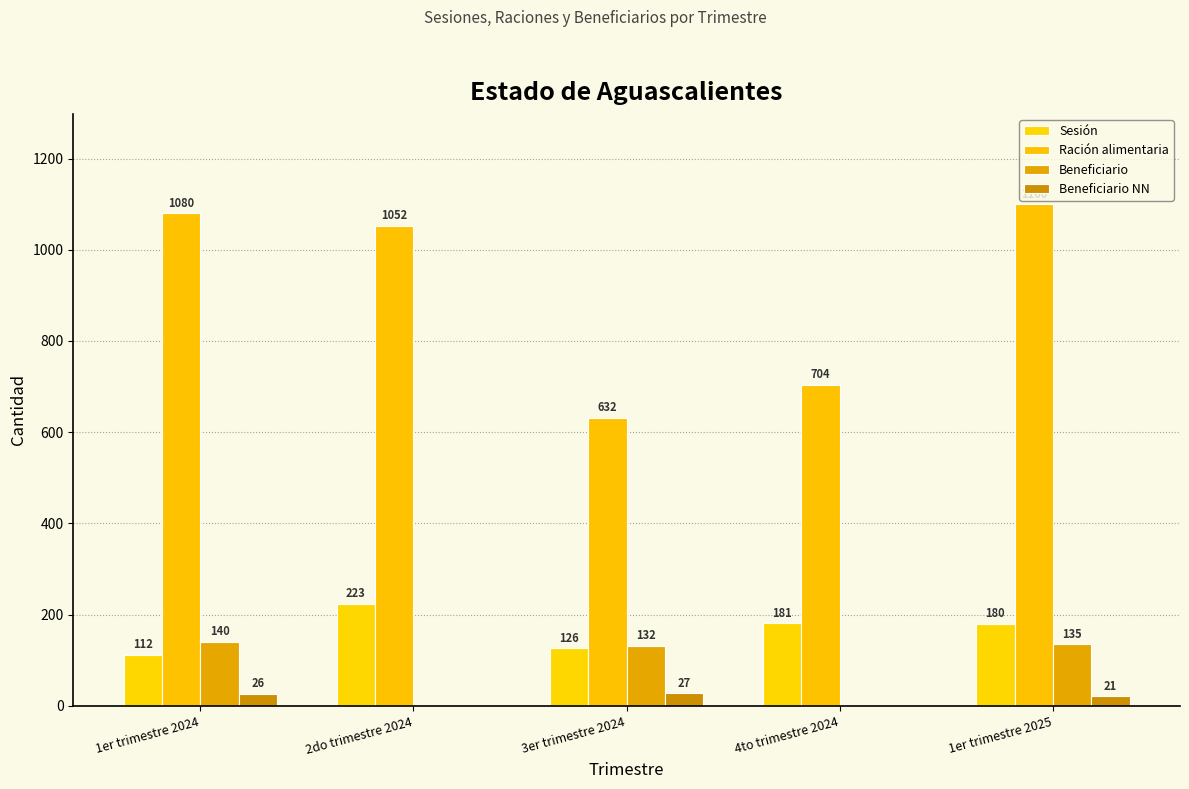

What is the difference between the highest and lowest values at 1er trimestre 2025?

1079